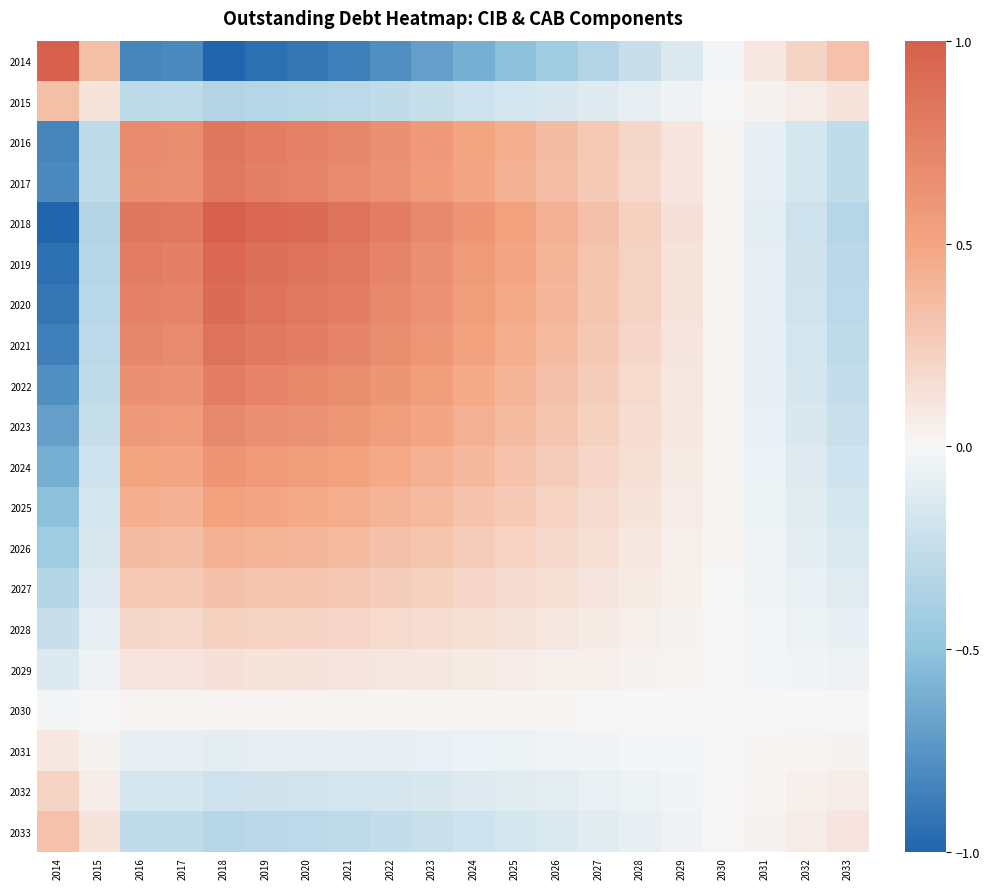

What is the difference between the highest and lowest values at 2015?

0.7